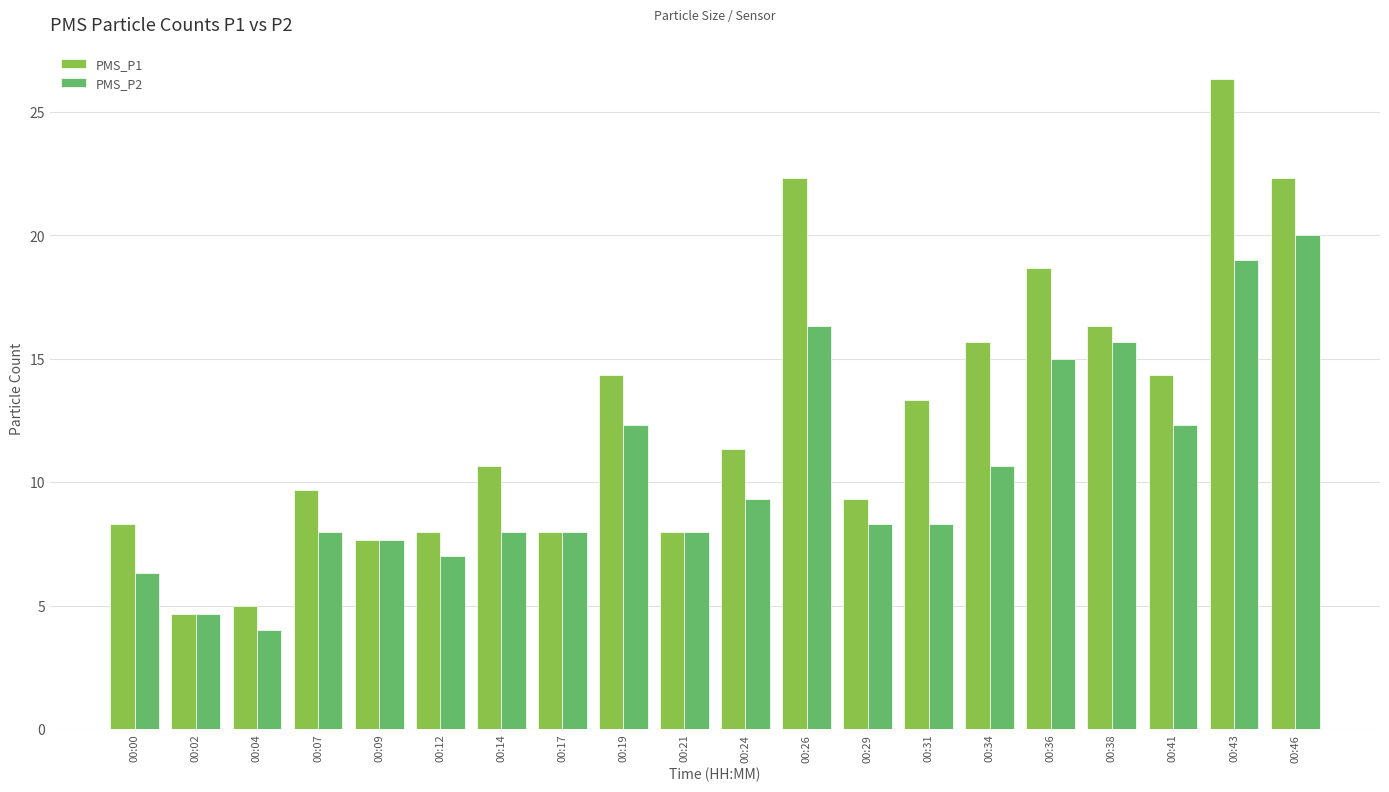

What is the value of the PMS_P2 bar at the 13th from the left?

8.3